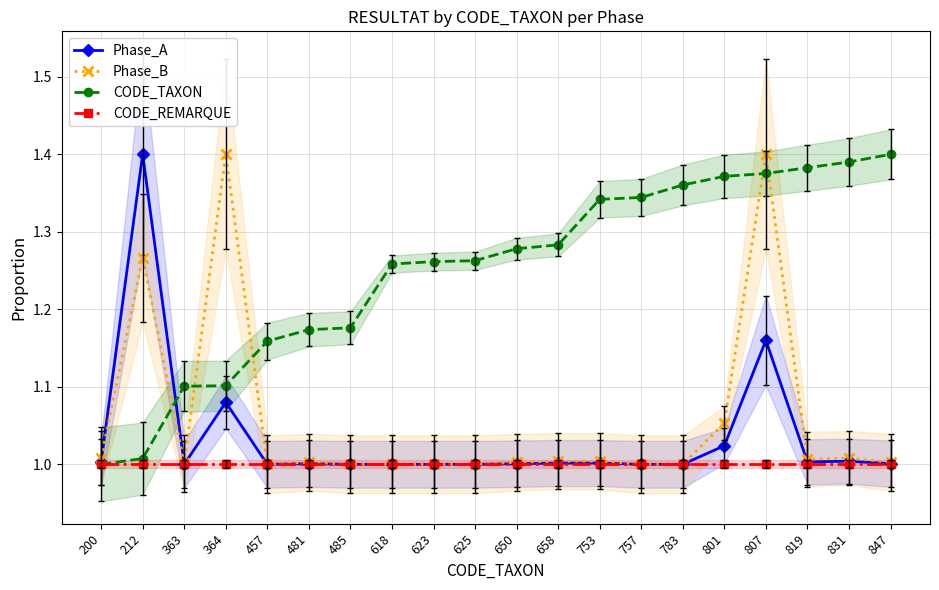

Reading left to right, transcribe all the data shown in this chart.

Phase_A: 1.0	1.4	1.0	1.1	1.0	1.0	1.0	1.0	1.0	1.0	1.0	1.0	1.0	1.0	1.0	1.0	1.2	1.0	1.0	1.0
Phase_B: 1.0	1.3	1.0	1.4	1.0	1.0	1.0	1.0	1.0	1.0	1.0	1.0	1.0	1.0	1.0	1.1	1.4	1.0	1.0	1.0
CODE_TAXON: 1.0	1.0	1.1	1.1	1.2	1.2	1.2	1.3	1.3	1.3	1.3	1.3	1.3	1.3	1.4	1.4	1.4	1.4	1.4	1.4
CODE_REMARQUE: 1.0	1.0	1.0	1.0	1.0	1.0	1.0	1.0	1.0	1.0	1.0	1.0	1.0	1.0	1.0	1.0	1.0	1.0	1.0	1.0